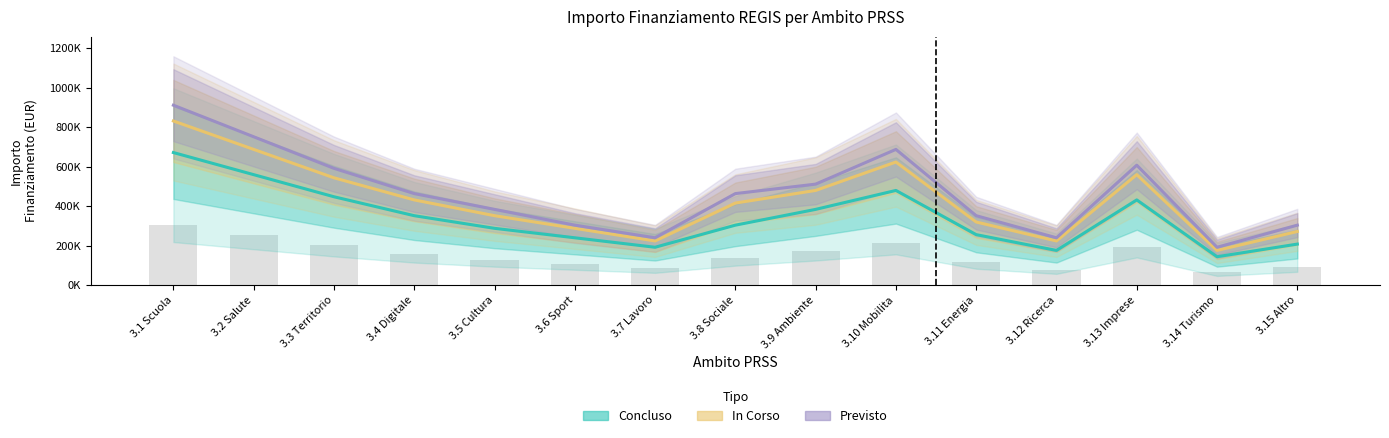

What is the difference between the maximum and minimum values in the Previsto series?

720000